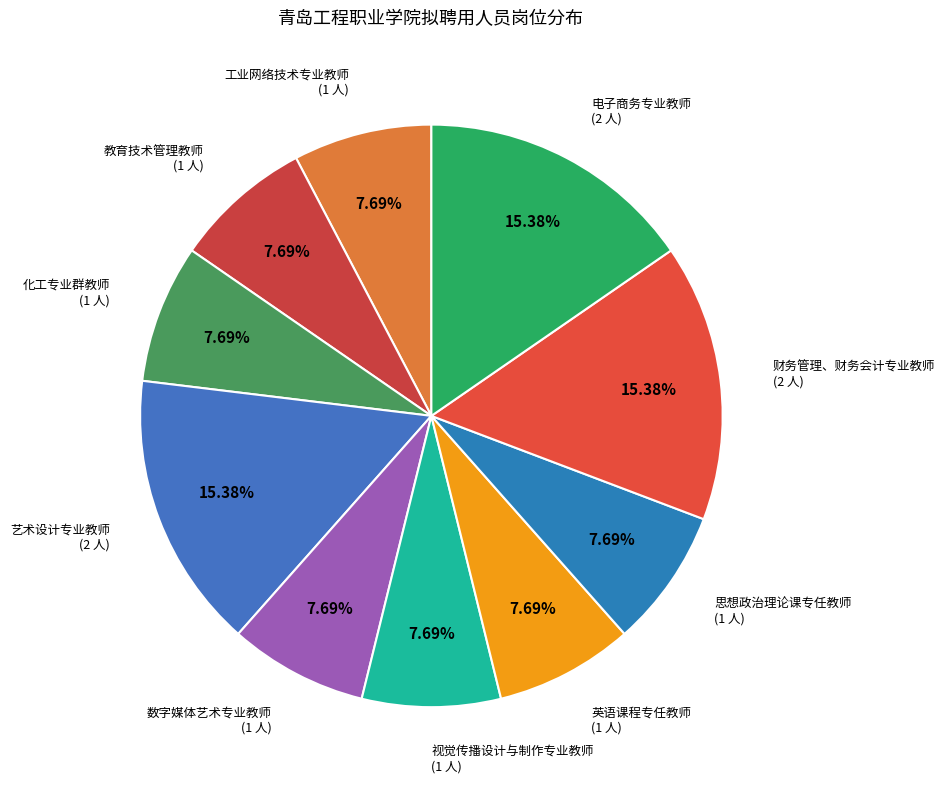

How many segments does this pie chart have?

10